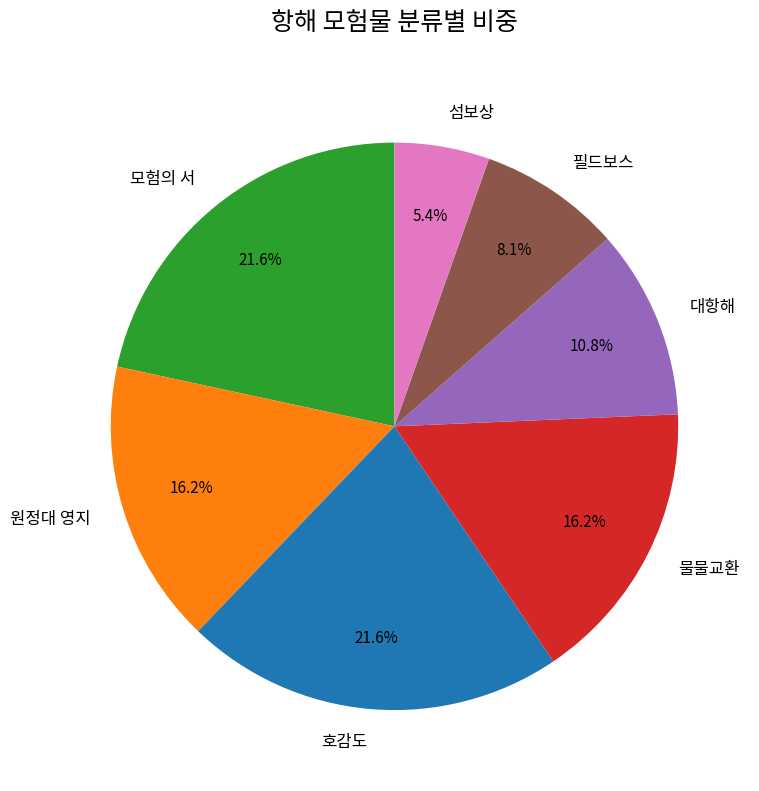

Which has a higher value, 필드보스 or 호감도?

호감도